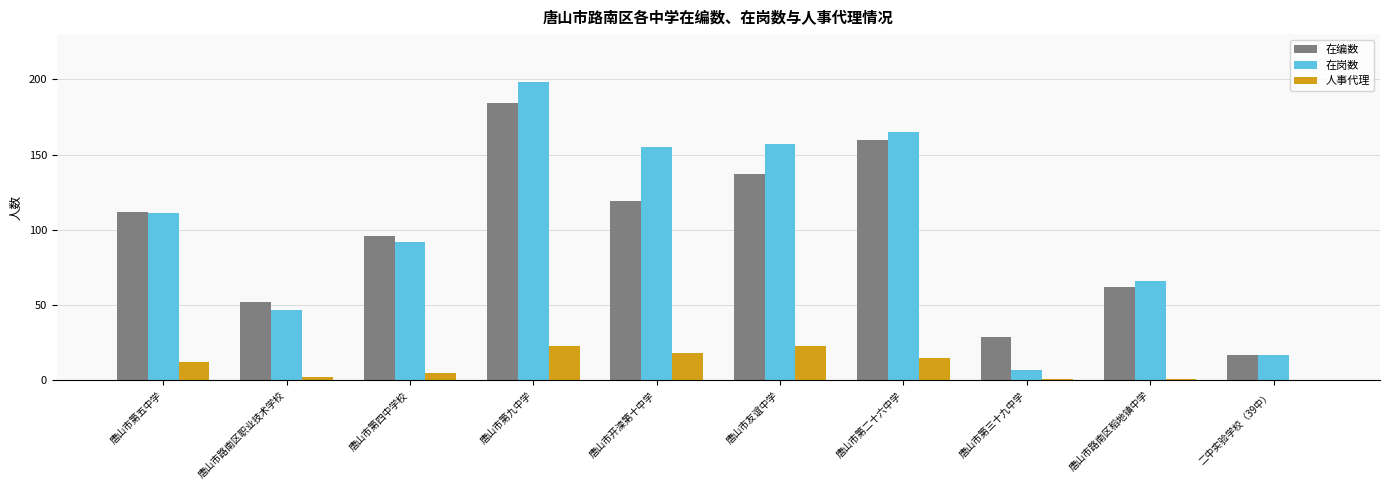

What is the maximum value for 在编数?

184